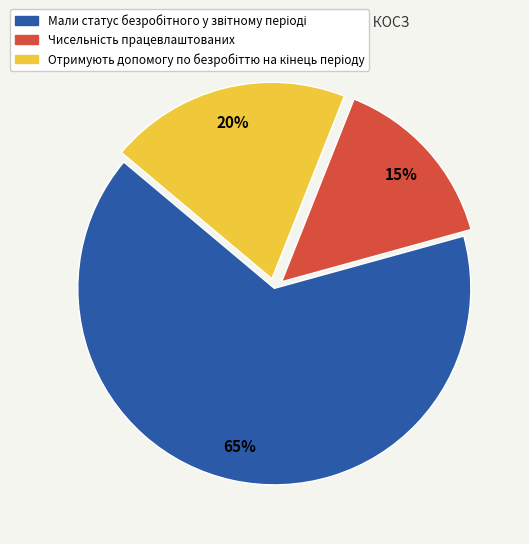

Is there a majority slice in this chart?

Yes